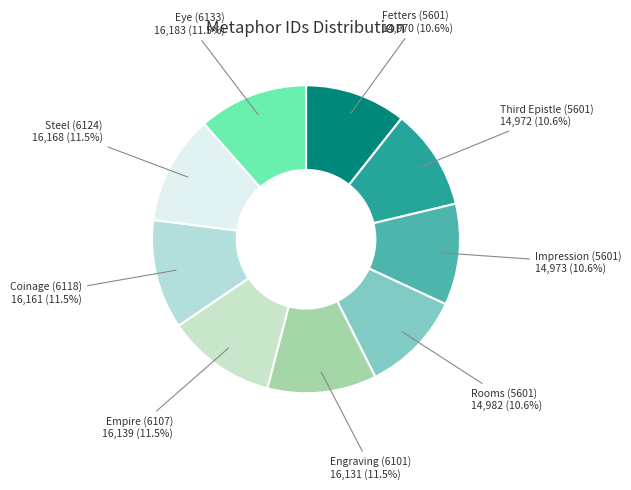

What is the ratio of the value at Coinage (6118) to the value at Empire (6107)?

1.0